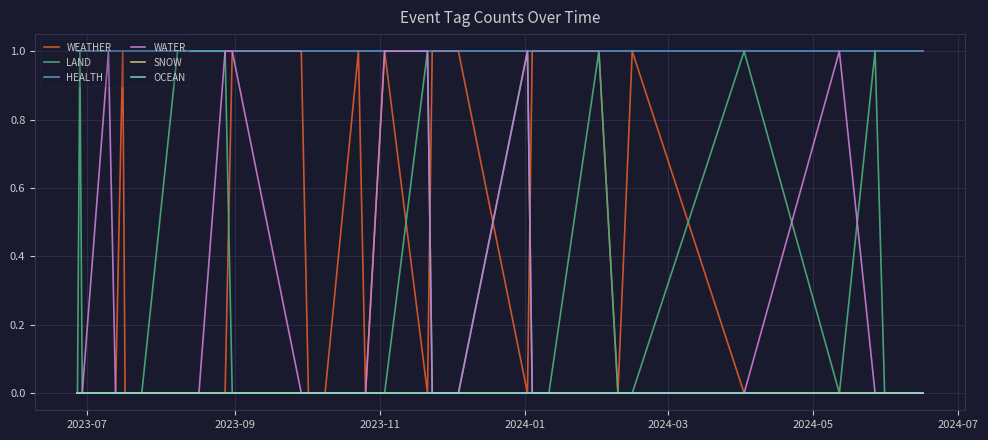

Does the chart have visible grid lines?

Yes